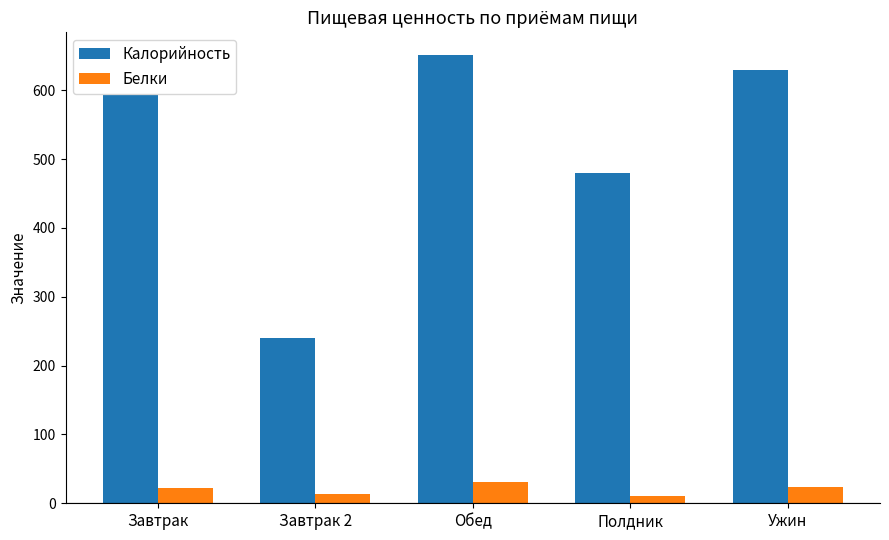

How many categories are shown in the chart?

5